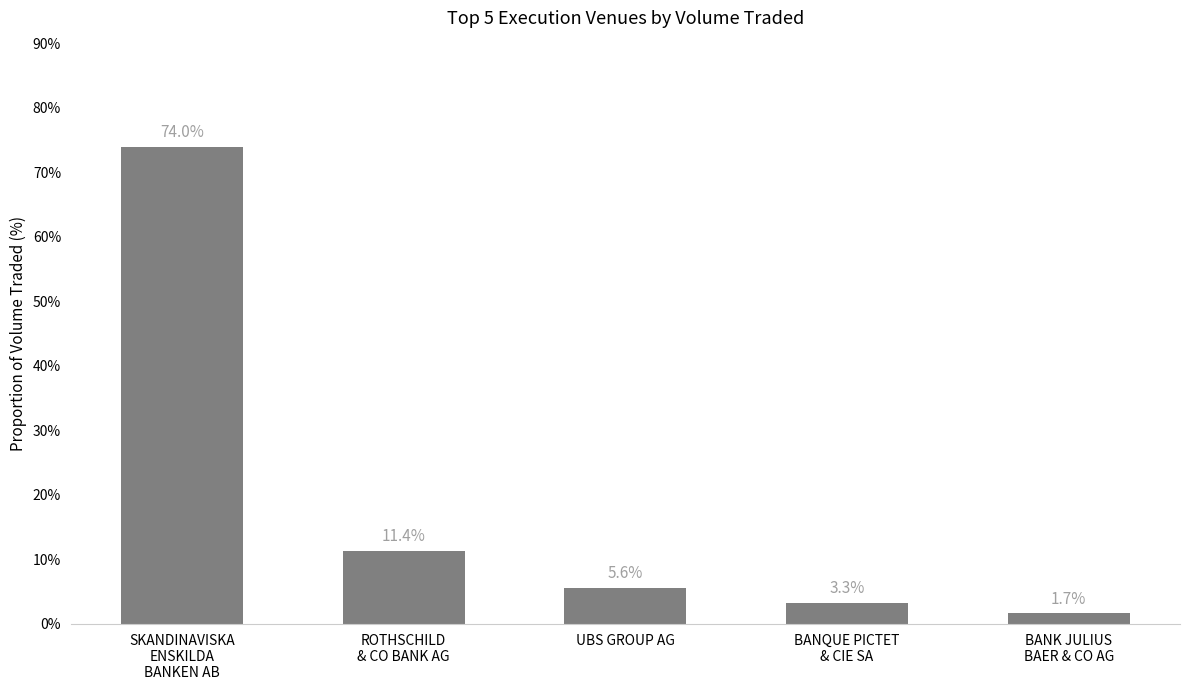

How many values exceed 5?

3